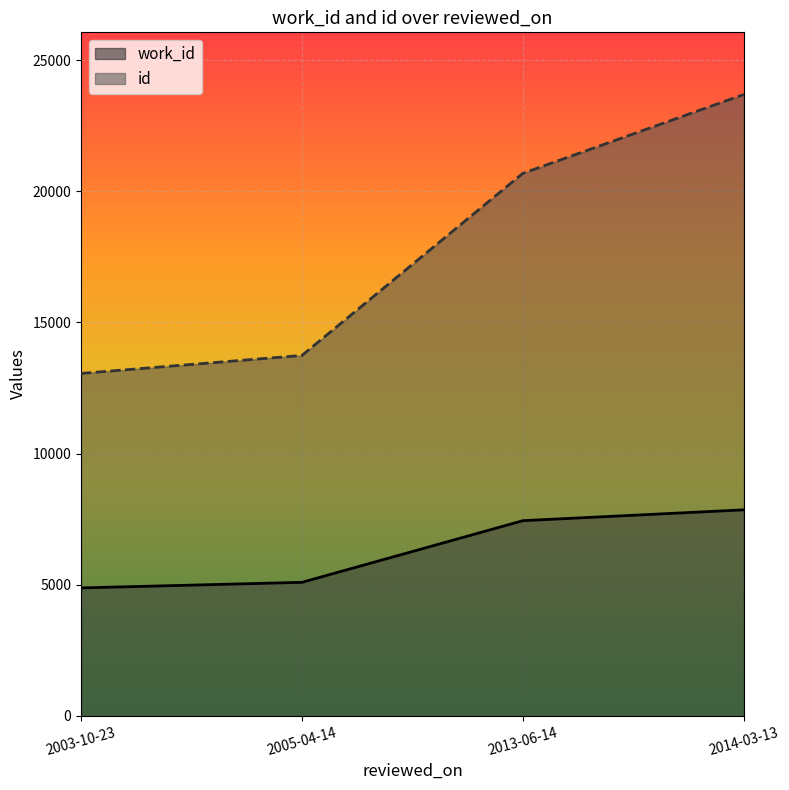

Which series changed the most between 2003-10-23 and 2014-03-13?

id